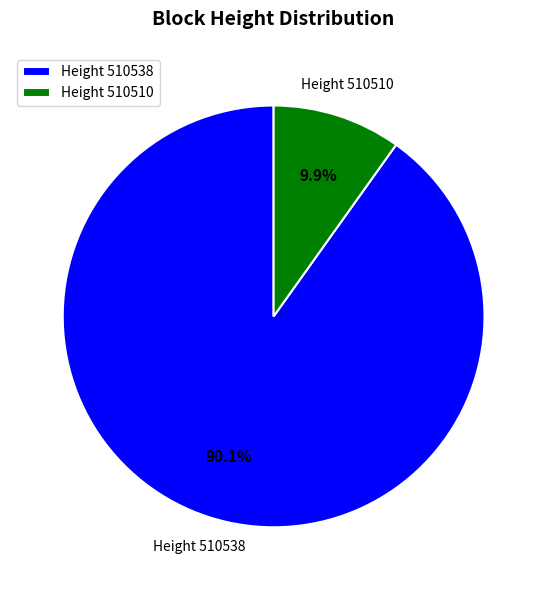

To the nearest percent, what is the difference between the largest and smallest slice percentages?

80%